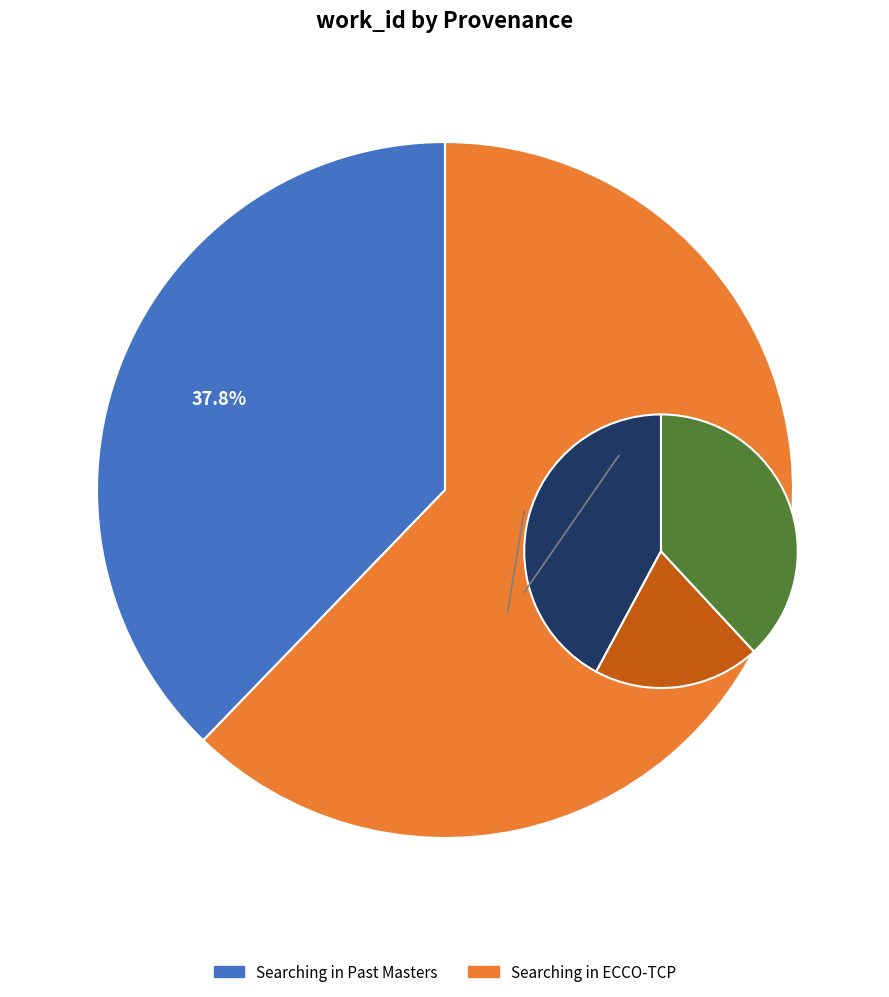

True or false: Searching in Past Masters accounts for 52% of the total.

False